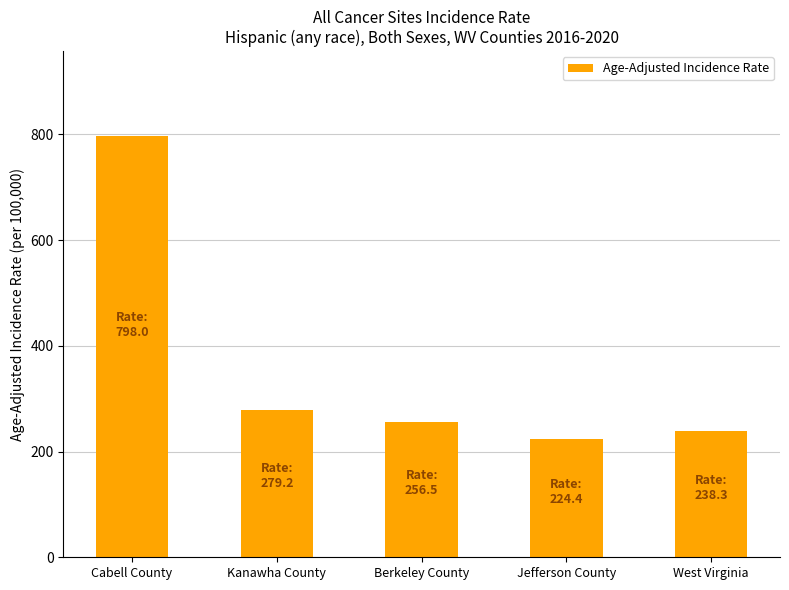

Which label corresponds to the largest value in the chart?

Cabell County